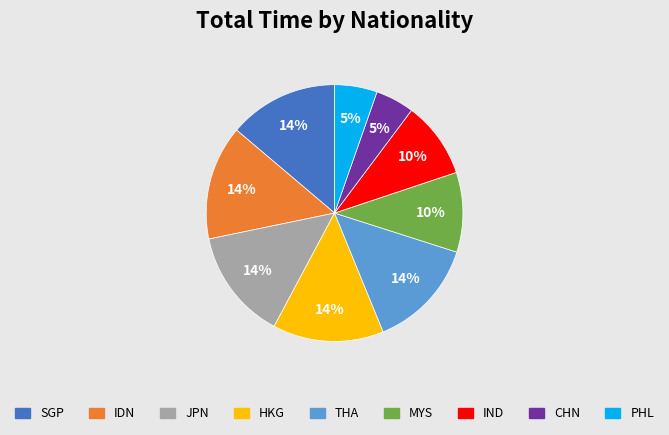

Is there a majority slice in this chart?

No